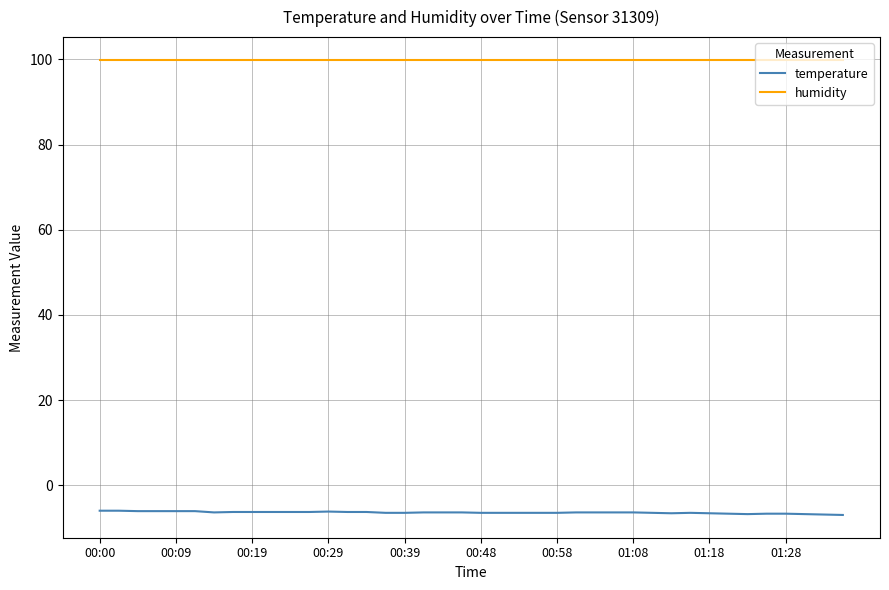

Rank the series by their maximum value, from lowest to highest.

temperature, humidity